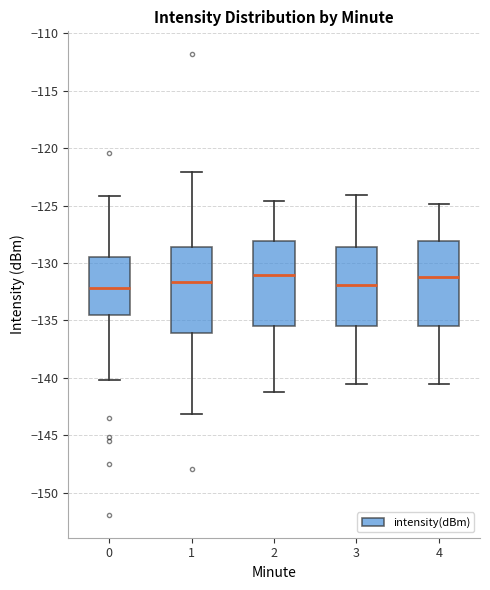

Where is the upper edge of the box at x = 2 on the y-axis? The values are not printed on the chart, so give them approximately, as read against the axis.

-128.0